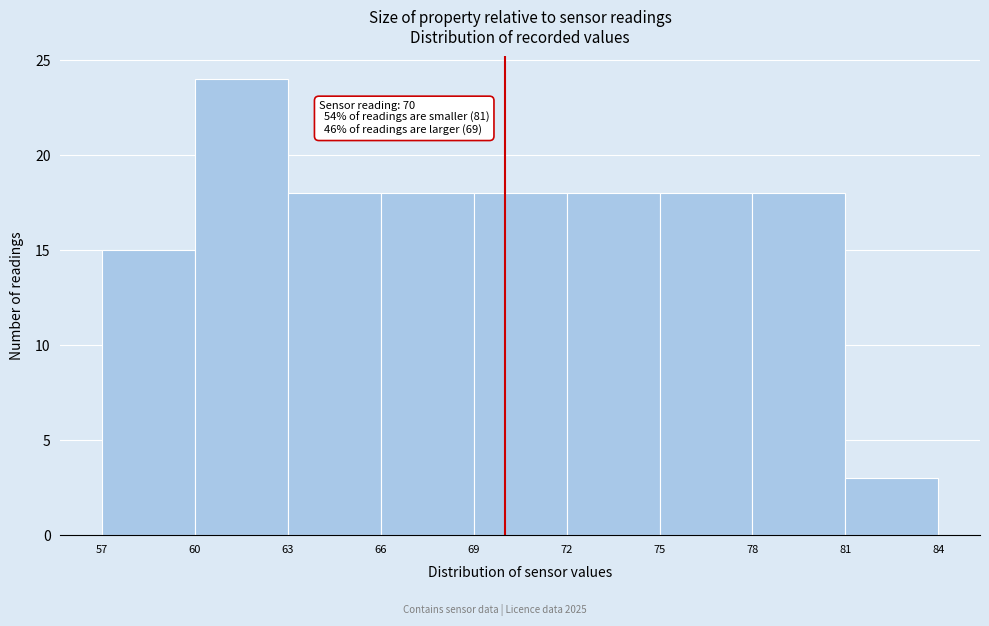

Over which range of the x-axis is the bar tallest?

60 to 63